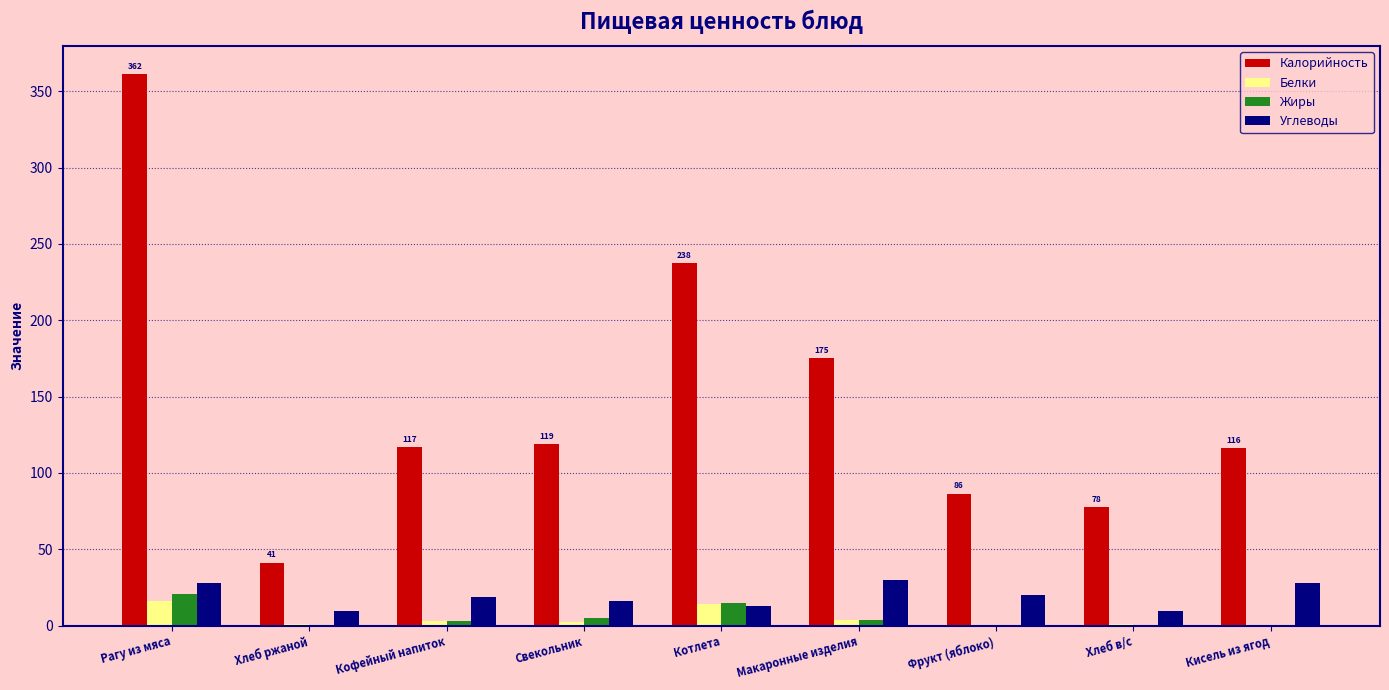

What is the sum of all Углеводы values?

172.4